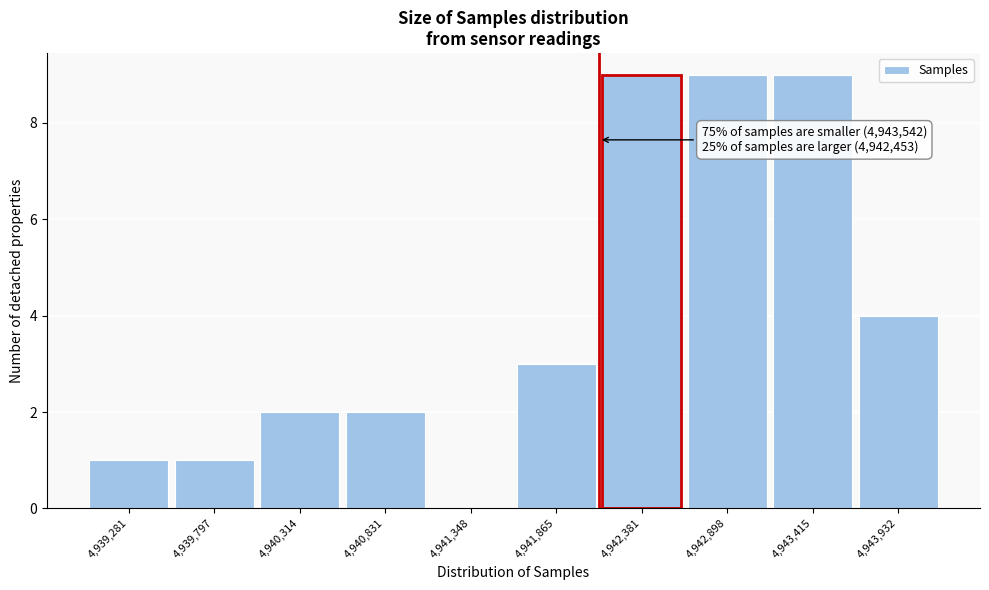

Reading left to right, transcribe all the data shown in this chart.

4,939,281=1	4,939,797=1	4,940,314=2	4,940,831=2	4,941,348=0	4,941,865=3	4,942,381=9	4,942,898=9	4,943,415=9	4,943,932=4